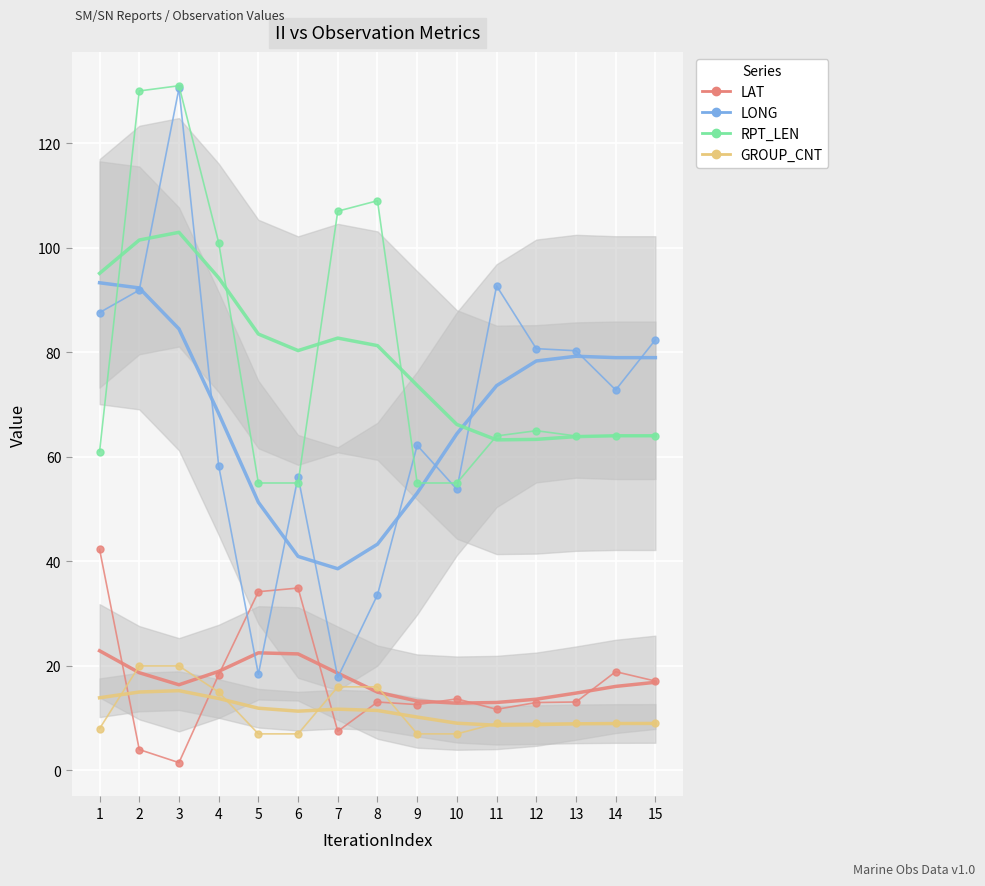

Reading left to right, list all the values displayed in this chart.

LAT: 1=42.3	2=4.0	3=1.5	4=18.3	5=34.2	6=34.9	7=7.5	8=13.1	9=12.6	10=13.7	11=11.7	12=13.0	13=13.1	14=18.9	15=17.1
LONG: 1=87.6	2=91.9	3=130.5	4=58.3	5=18.4	6=56.2	7=17.8	8=33.6	9=62.2	10=53.8	11=92.7	12=80.7	13=80.3	14=72.8	15=82.4
RPT_LEN: 1=61.0	2=130.0	3=131.0	4=101.0	5=55.0	6=55.0	7=107.0	8=109.0	9=55.0	10=55.0	11=64.0	12=65.0	13=64.0	14=64.0	15=64.0
GROUP_CNT: 1=8.0	2=20.0	3=20.0	4=15.0	5=7.0	6=7.0	7=16.0	8=16.0	9=7.0	10=7.0	11=9.0	12=9.0	13=9.0	14=9.0	15=9.0